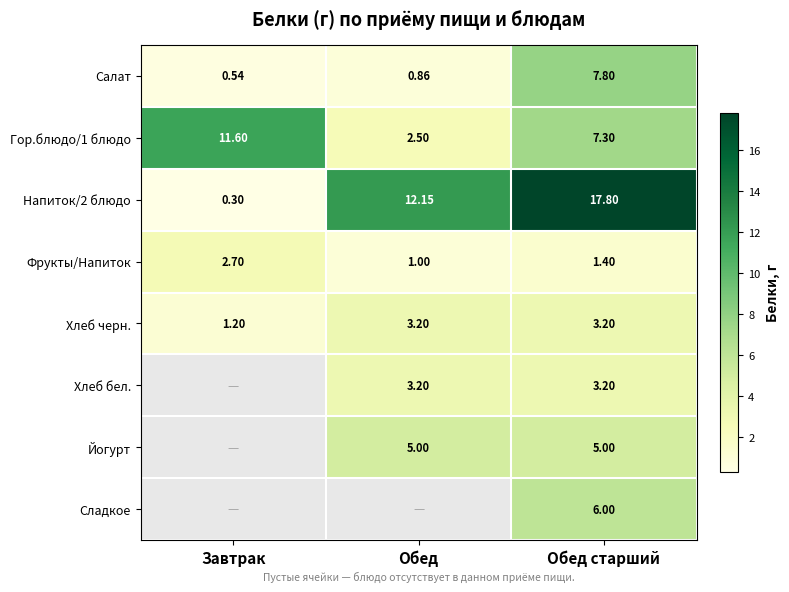

What is the difference between the Гор.блюдо/1 блюдо values at Обед старший and Завтрак?

4.3